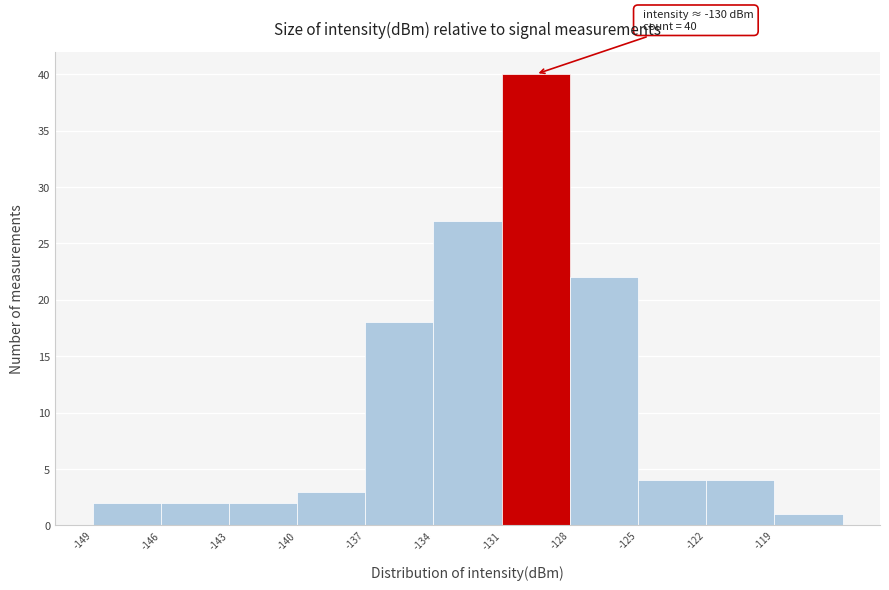

Over which range of the x-axis is the bar tallest?

-131 to -128